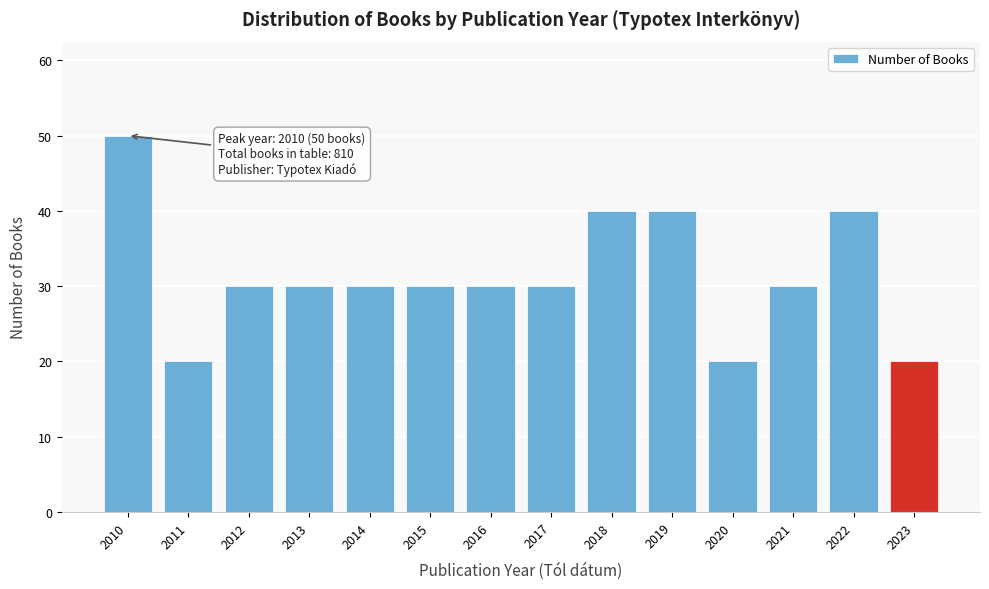

Reading left to right, what are all the values shown in this chart?

2010=50	2011=20	2012=30	2013=30	2014=30	2015=30	2016=30	2017=30	2018=40	2019=40	2020=20	2021=30	2022=40	2023=20